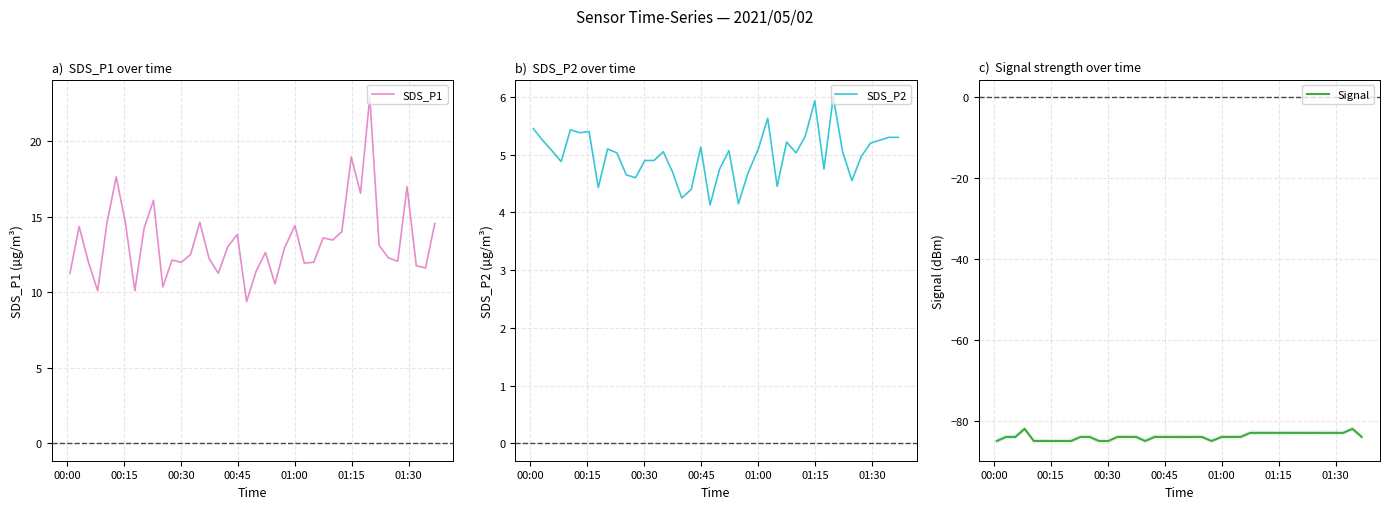

At 00:30, list the series in order from smallest to largest.

Signal, SDS_P2, SDS_P1